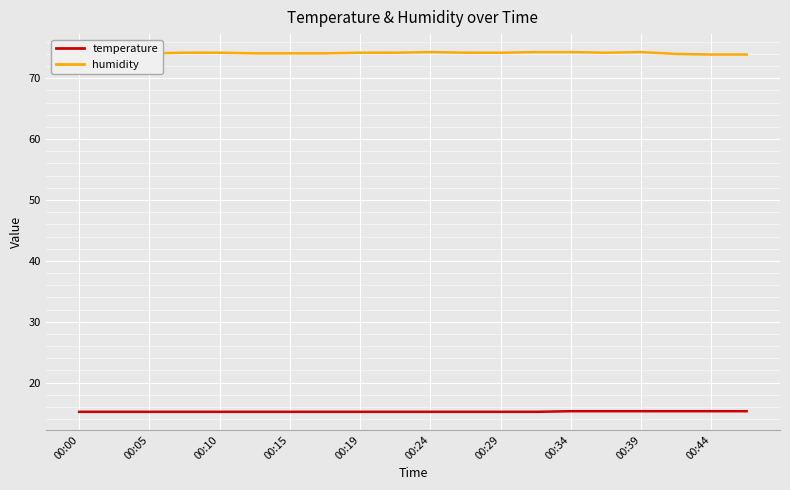

What is the average value of the temperature series?

15.2